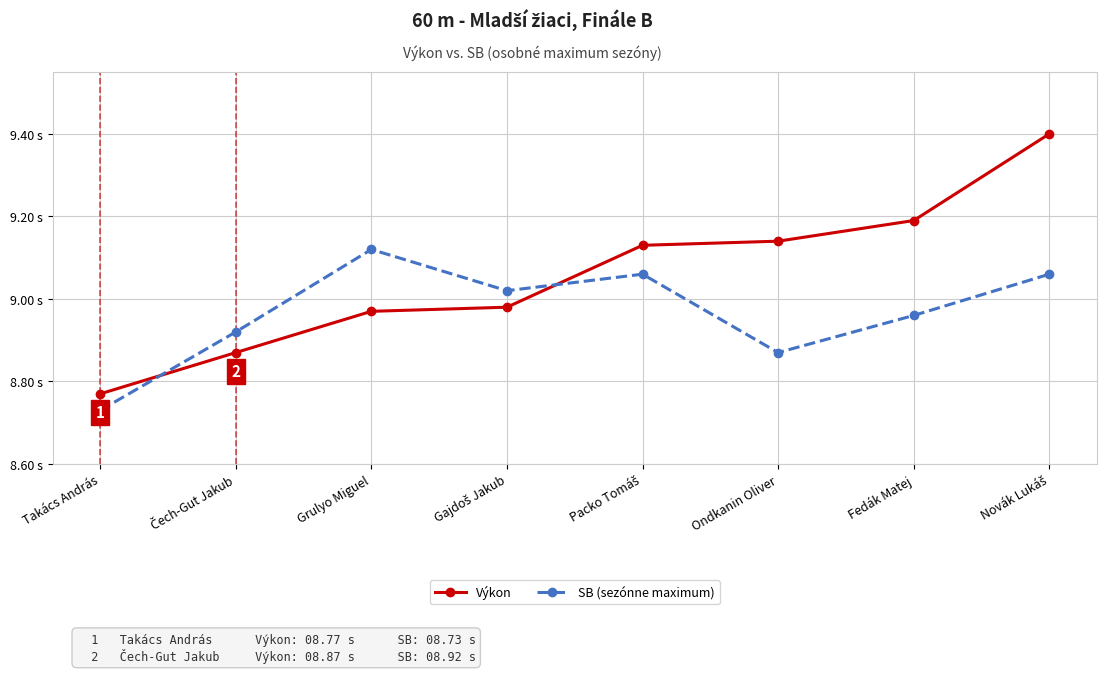

What are all the series names shown in the legend?

Výkon, SB (sezónne maximum)